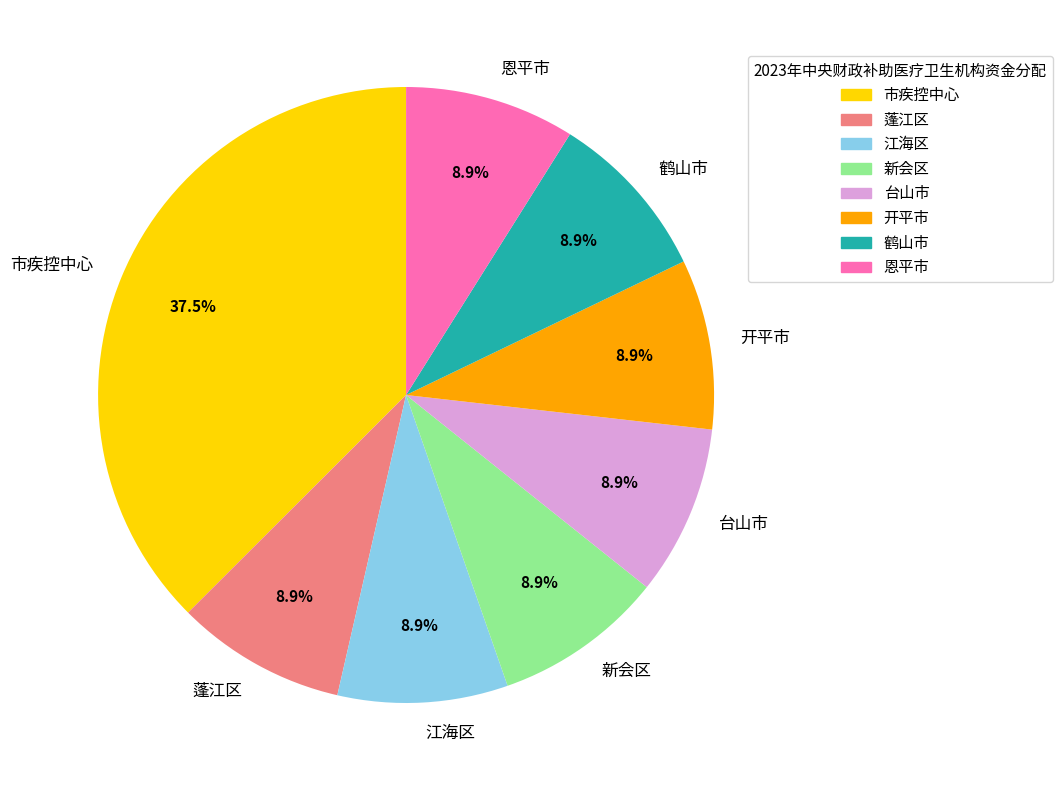

What percentage is NOT represented by 恩平市?

91.1%